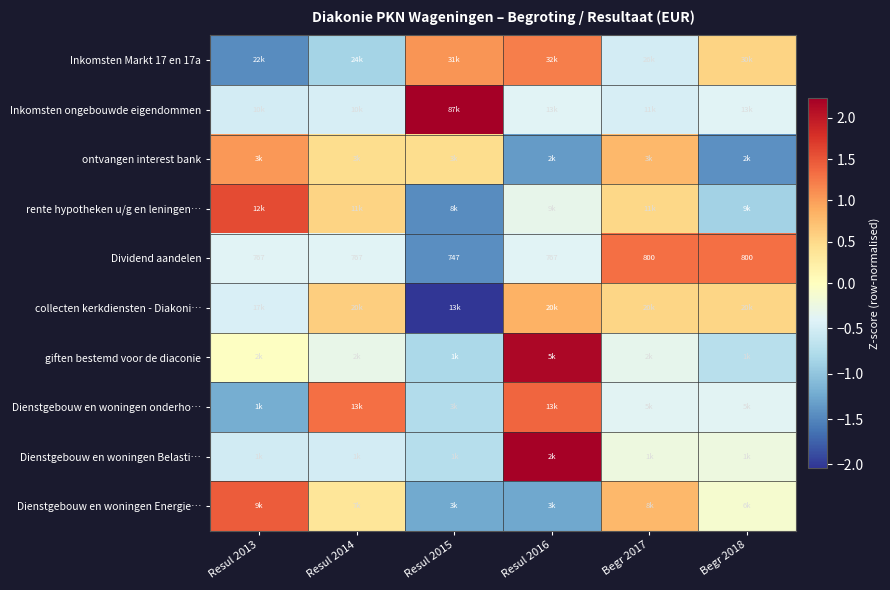

Which label corresponds to the smallest value in the chart?

Resul 2015